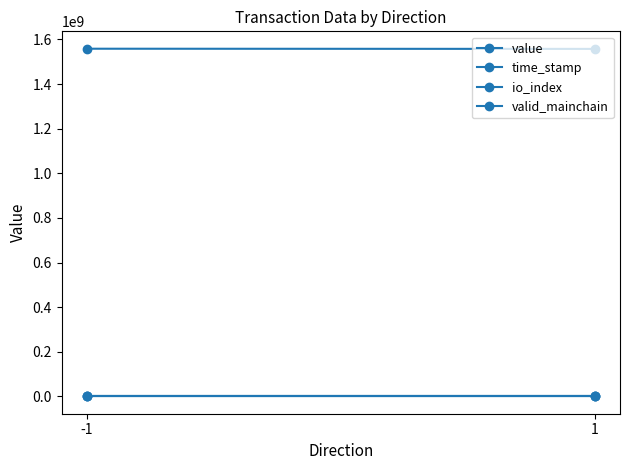

At which category does the chart reach its minimum across all series?

1